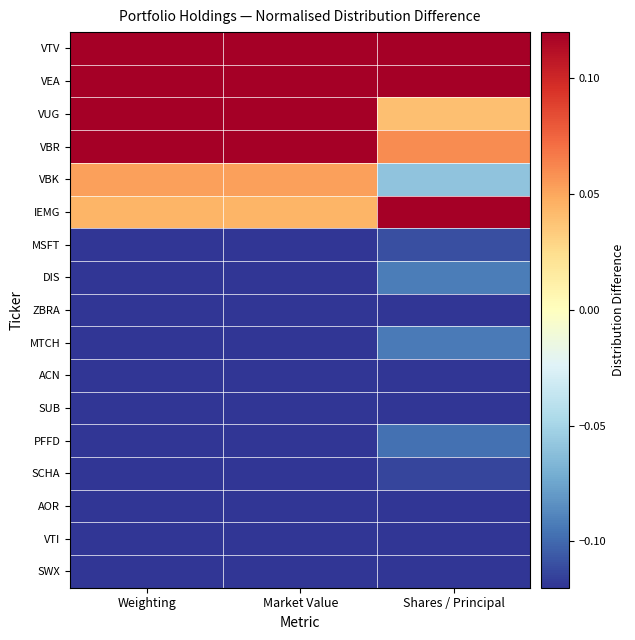

What is the maximum value shown in the chart?

0.9